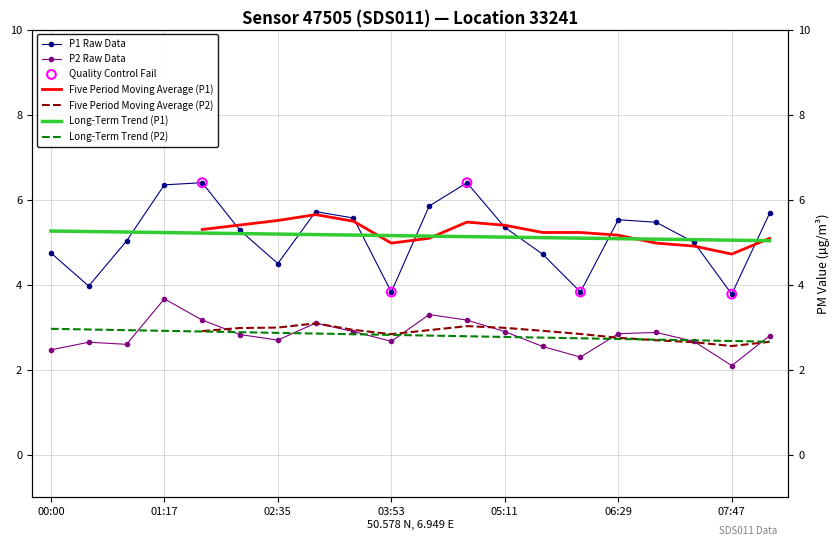

Which series reaches the minimum Y coordinate?

P2